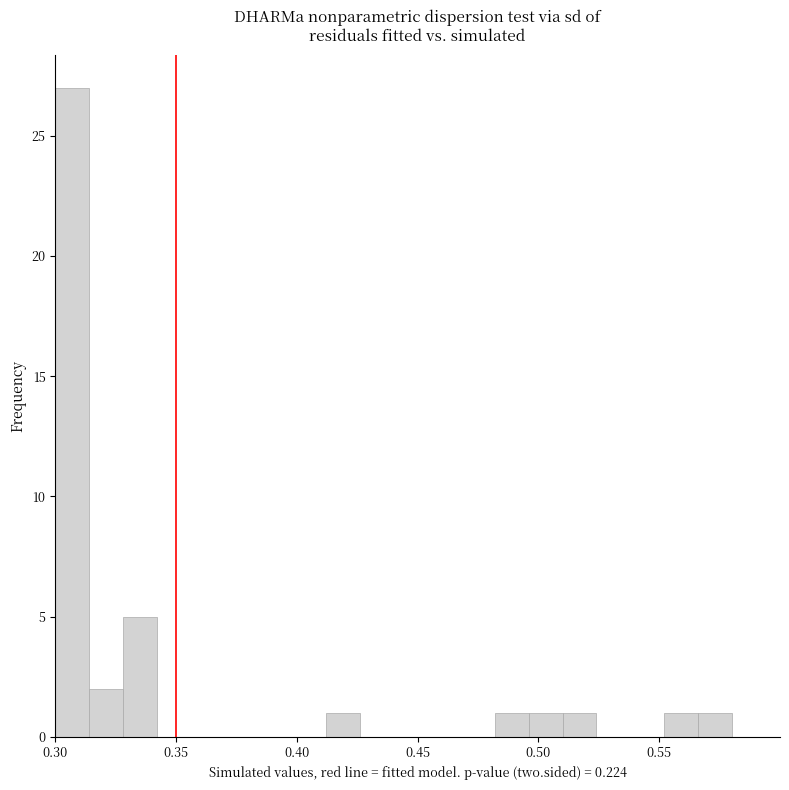

Around what value on the x-axis is the tallest bar? Give the approximate position of its centre, as read against the axis.

0.305